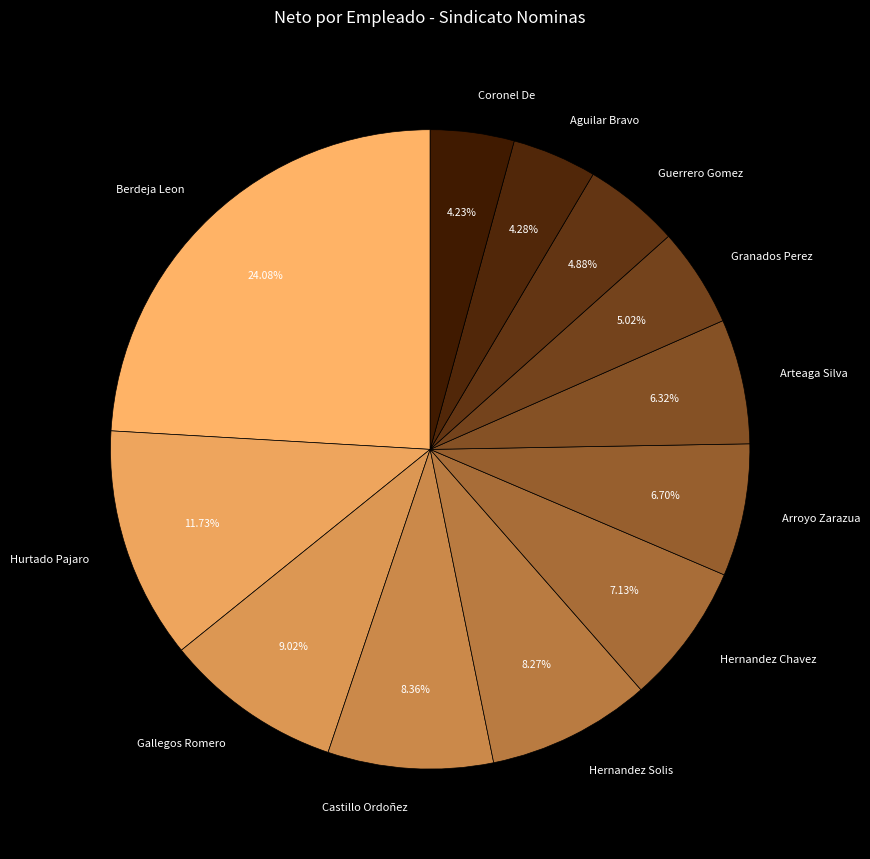

Do Berdeja Leon and Hurtado Pajaro together represent more than half of the pie?

No